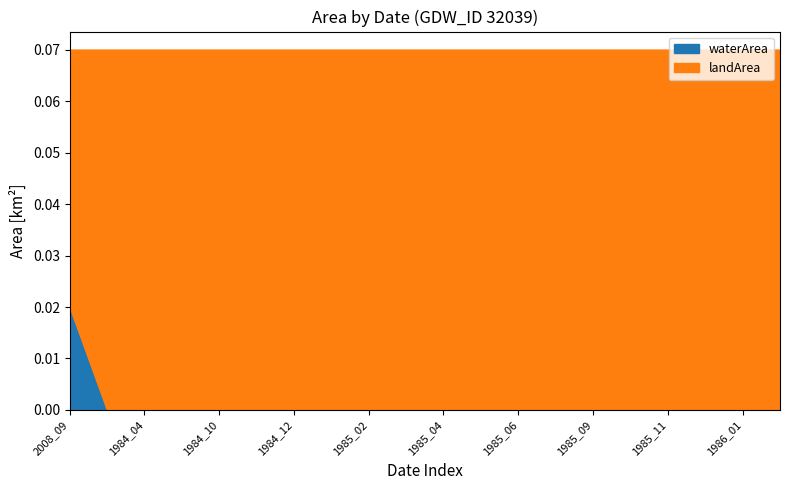

Which series has the widest spread of values?

landArea